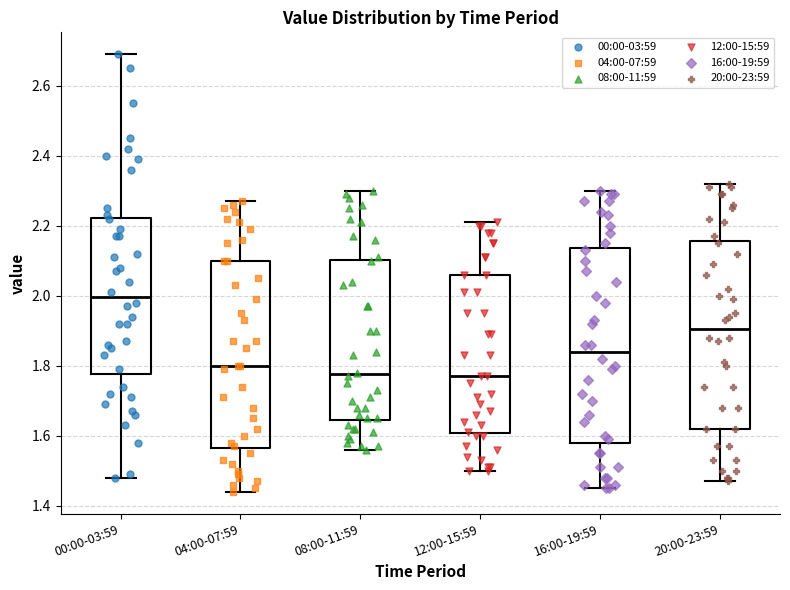

Reading left to right, transcribe this box plot: for each box, give where its median line is, the range the box spans, and where its two whiskers end, as read against the y-axis. The values are not printed on the chart, so give them approximately, as read against the axis.

00:00-03:59: median 2.00, box 1.78 to 2.22, whiskers 1.48 to 2.70
04:00-07:59: median 1.80, box 1.56 to 2.10, whiskers 1.44 to 2.28
08:00-11:59: median 1.78, box 1.64 to 2.10, whiskers 1.56 to 2.30
12:00-15:59: median 1.78, box 1.60 to 2.06, whiskers 1.50 to 2.22
16:00-19:59: median 1.84, box 1.58 to 2.14, whiskers 1.46 to 2.30
20:00-23:59: median 1.90, box 1.62 to 2.16, whiskers 1.48 to 2.32